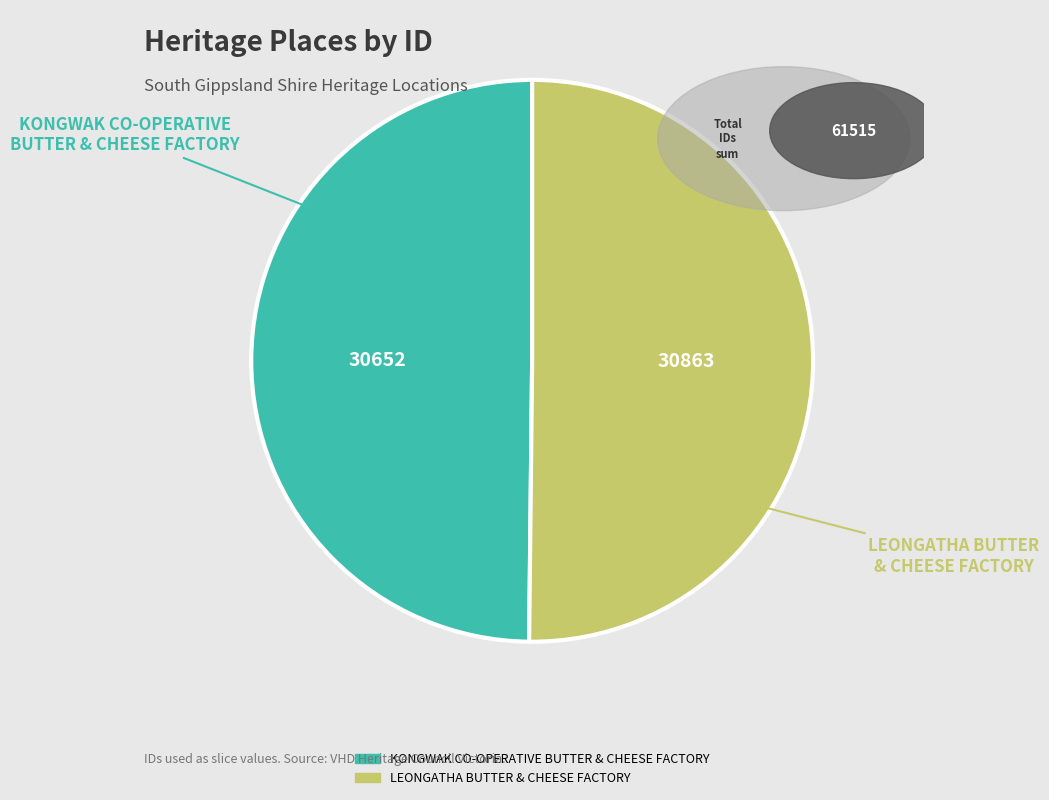

Do LEONGATHA BUTTER & CHEESE FACTORY and KONGWAK CO-OPERATIVE BUTTER & CHEESE FACTORY together represent more than half of the pie?

Yes